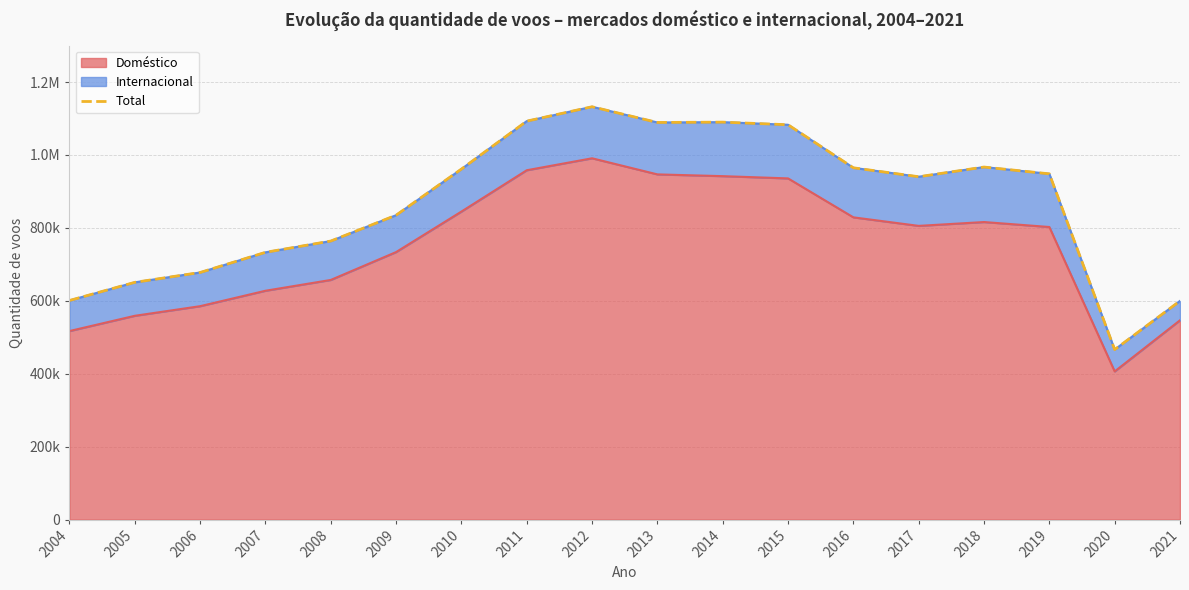

What is the change in value from 2006 to 2017?

+262580